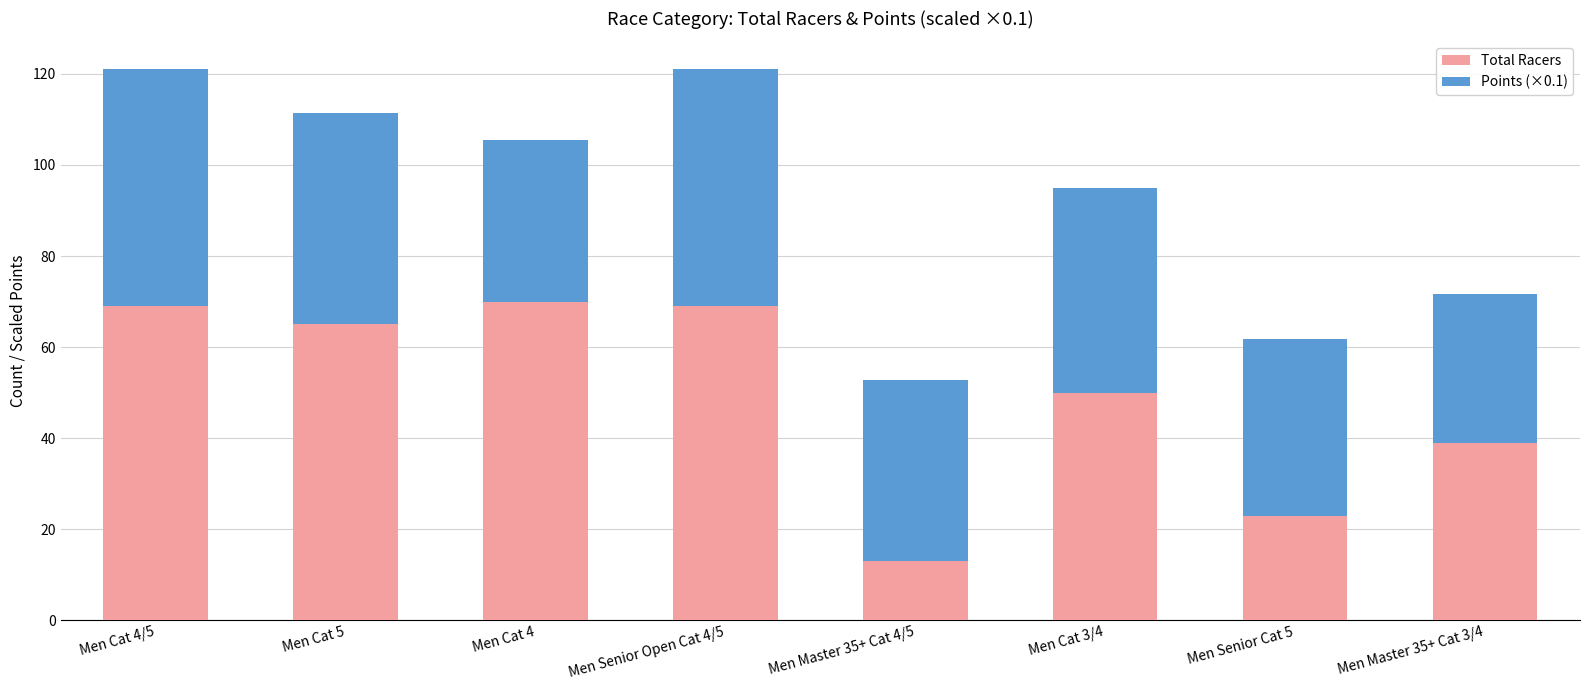

Is it true that Total Racers equals 23.0 at Men Senior Cat 5?

True